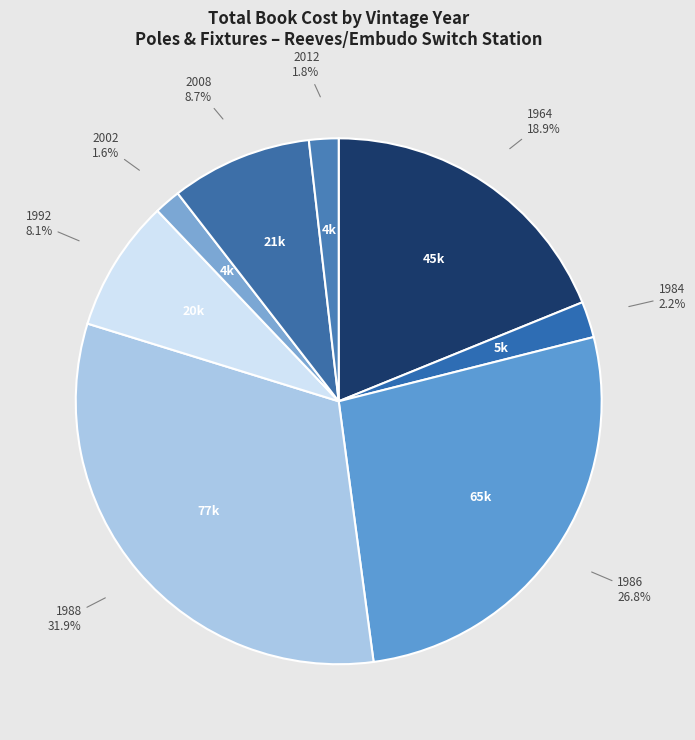

To the nearest percent, what is the difference between the largest and smallest slice percentages?

30%